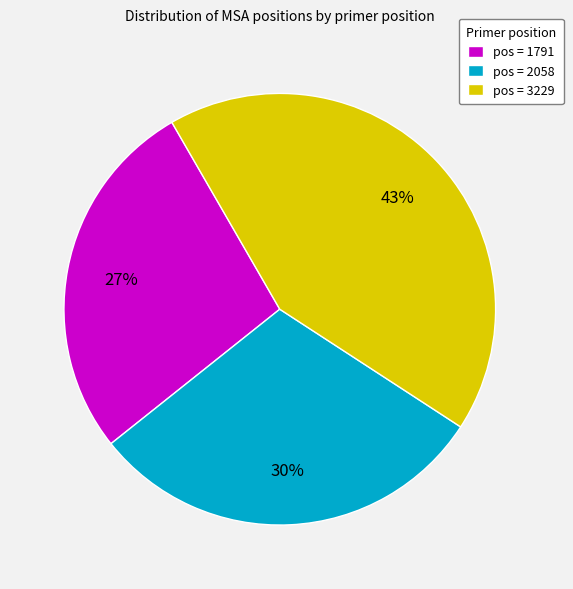

Do pos = 1791 and pos = 2058 together represent more than half of the pie?

Yes